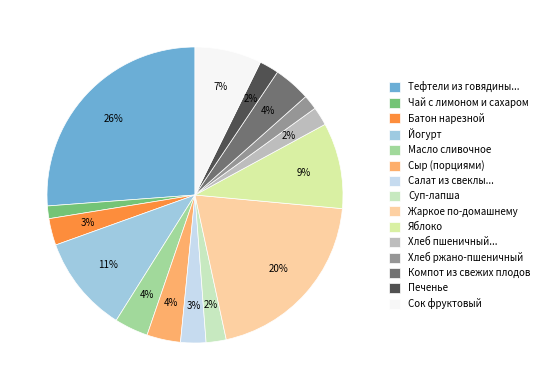

To the nearest percent, what is the average slice percentage?

7%